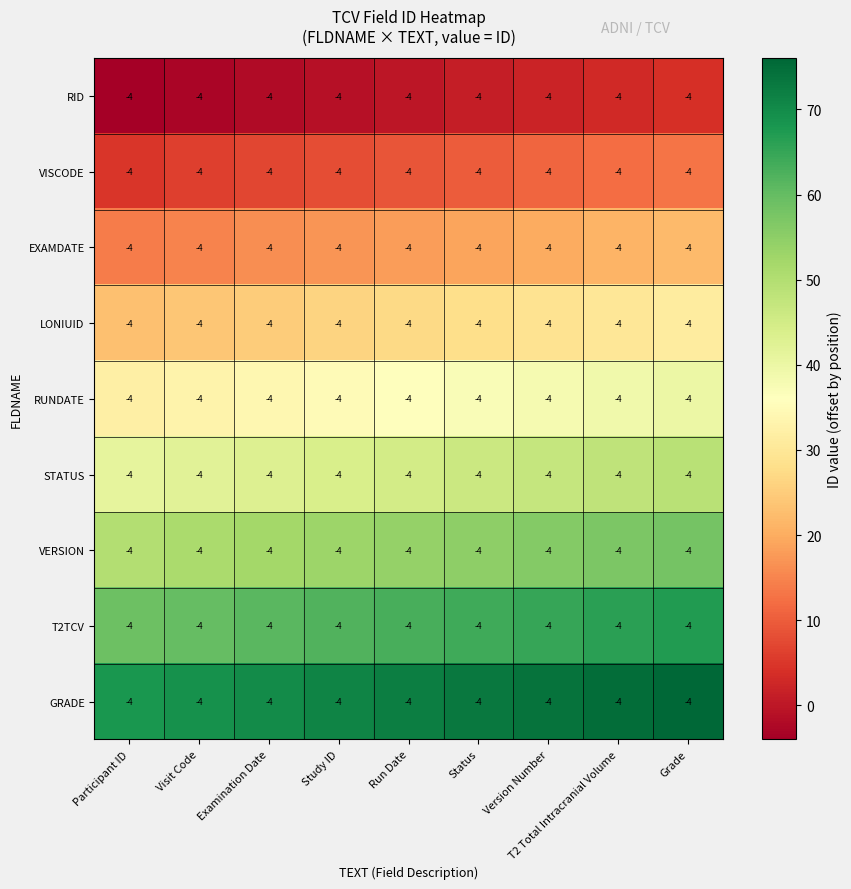

List the labels in order of RUNDATE value, smallest first.

Participant ID, Visit Code, Examination Date, Study ID, Run Date, Status, Version Number, T2 Total Intracranial Volume, Grade